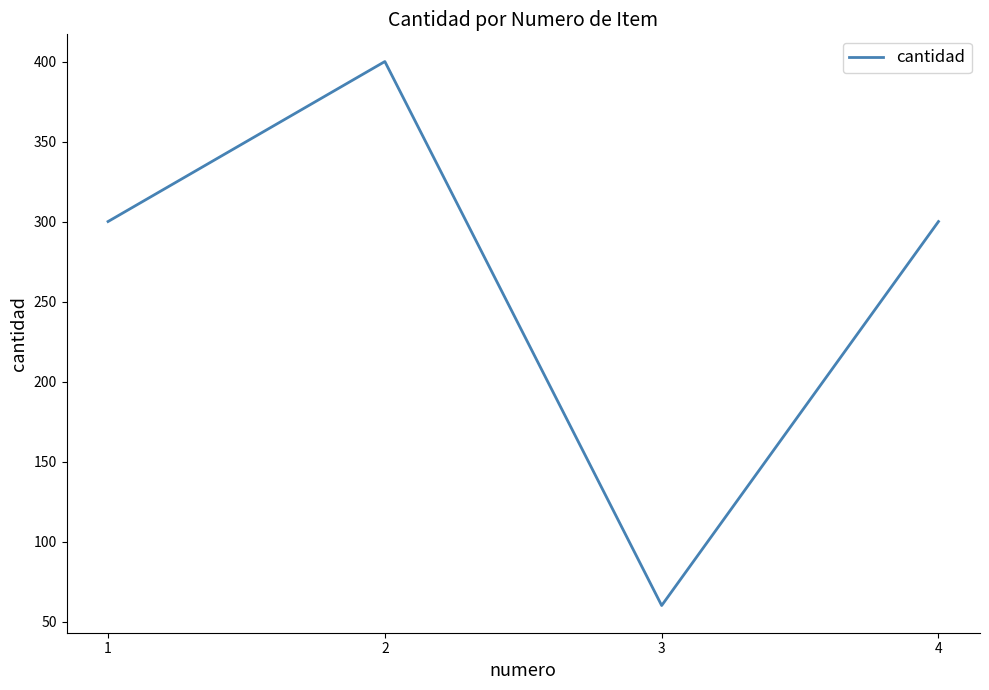

Reading left to right, extract all data points from this chart.

300	400	60	300